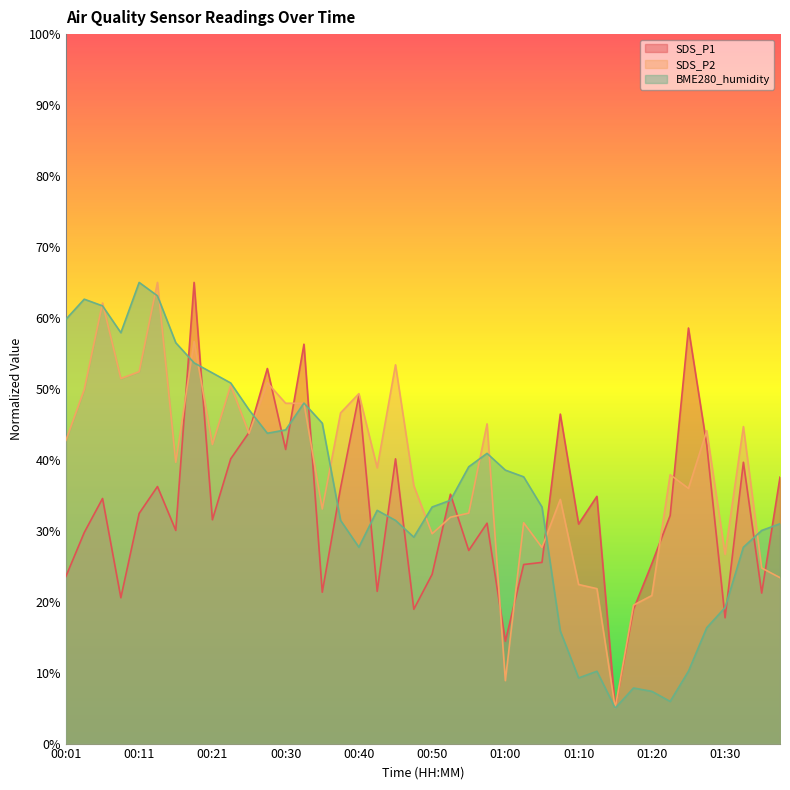

What is the value of the SDS_P2 point at the 32nd from the left?

19.5